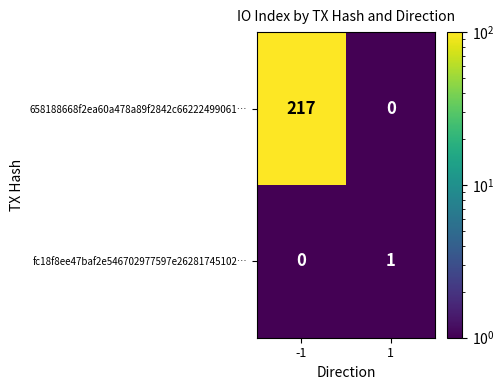

How many series are shown in this chart?

2